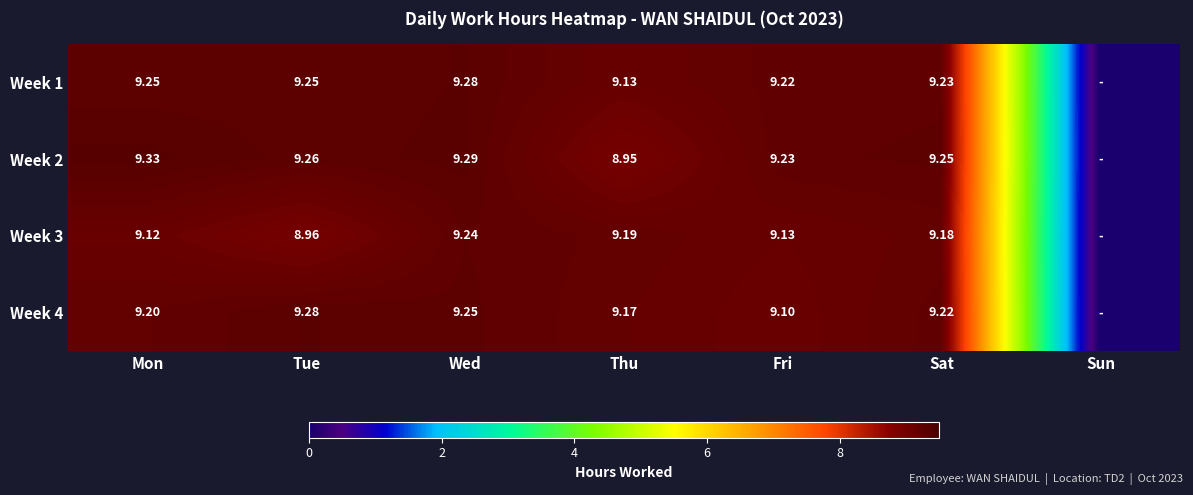

Where does the Week 4 series first go above 9?

Mon